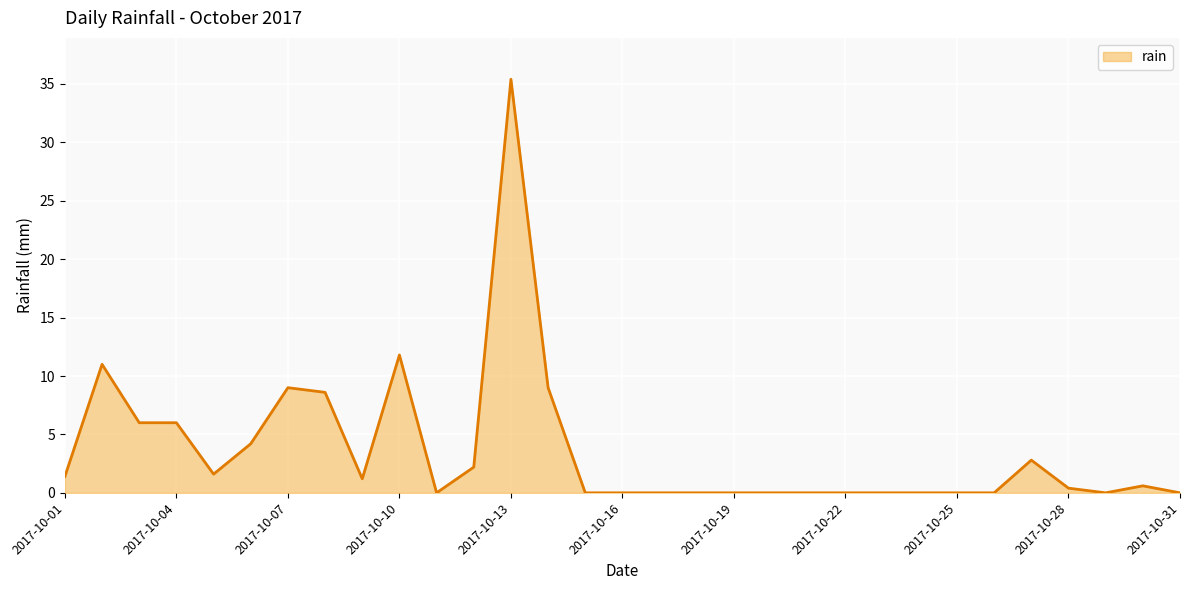

What is the maximum value shown in the chart?

35.4